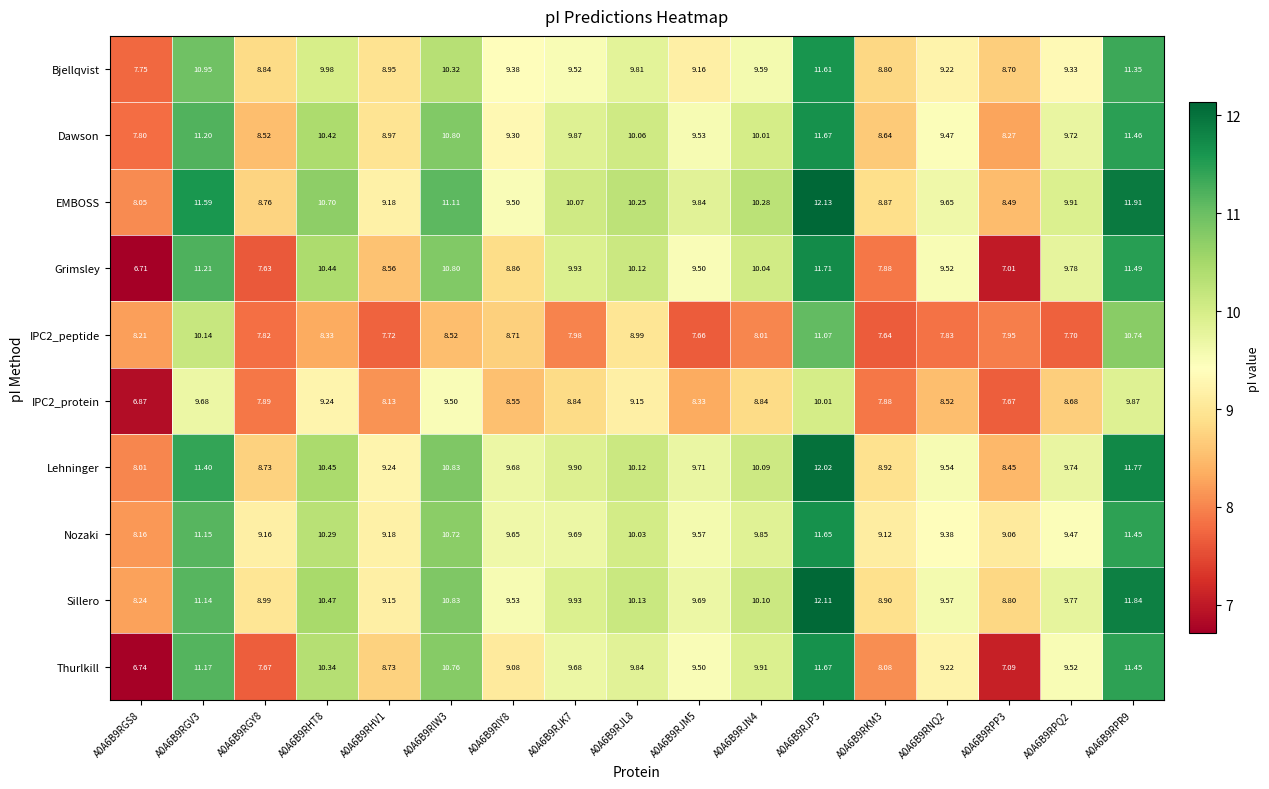

Which series has the largest total across all categories?

EMBOSS